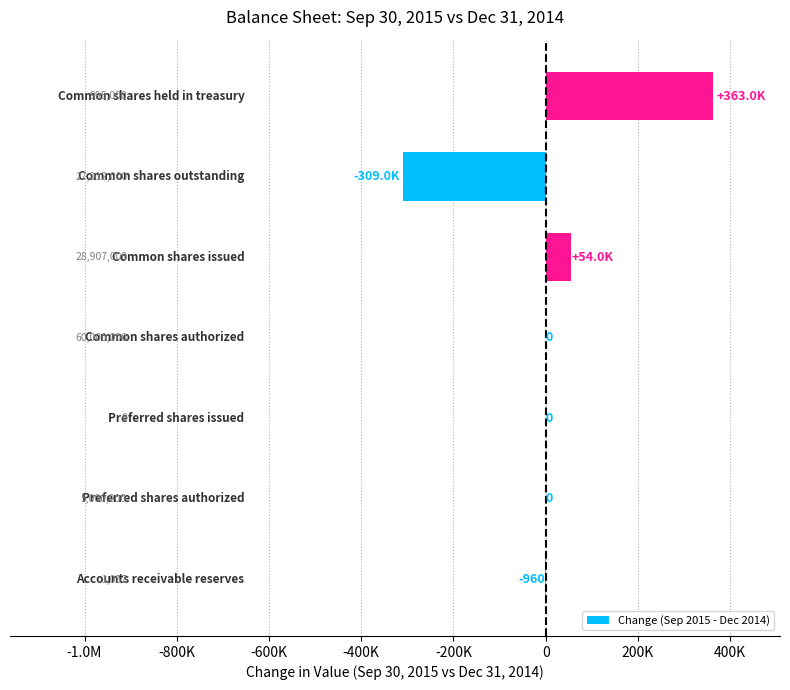

What is the difference between the second highest and second lowest values?

54960